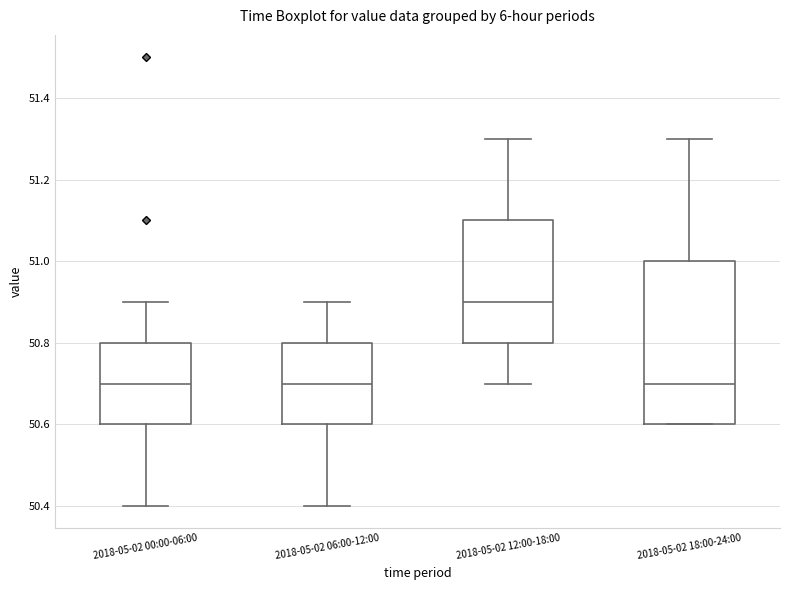

Where is the upper edge of the box for 2018-05-02 18:00-24:00 on the y-axis? The values are not printed on the chart, so give them approximately, as read against the axis.

51.0